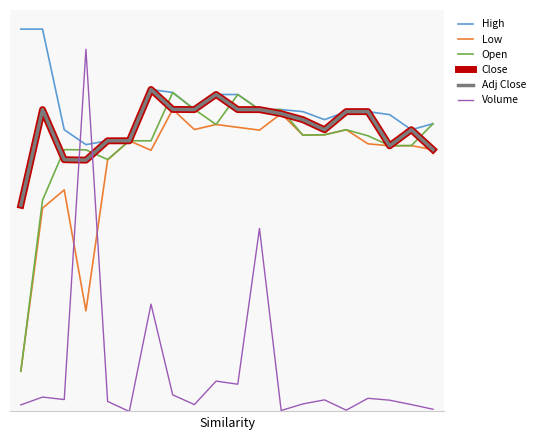

Does the chart have visible grid lines?

No